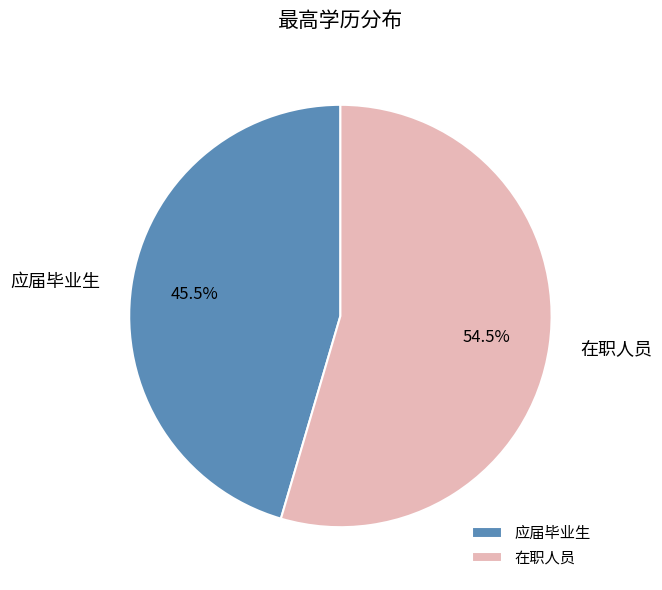

Which slice is the largest?

在职人员